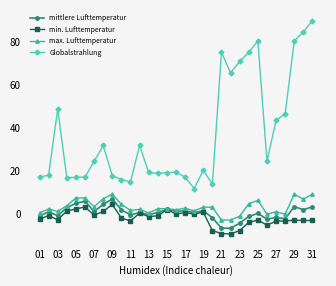

Which series has the largest total across all categories?

Globalstrahlung